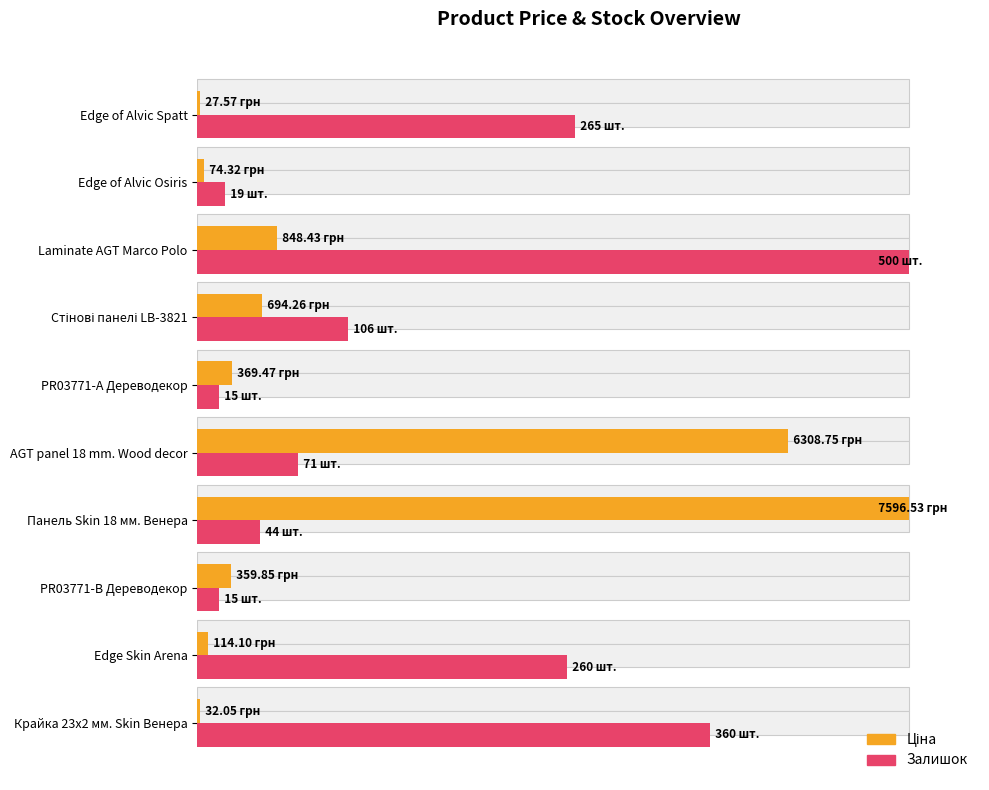

Which series has the widest spread of values?

Ціна (normalized)